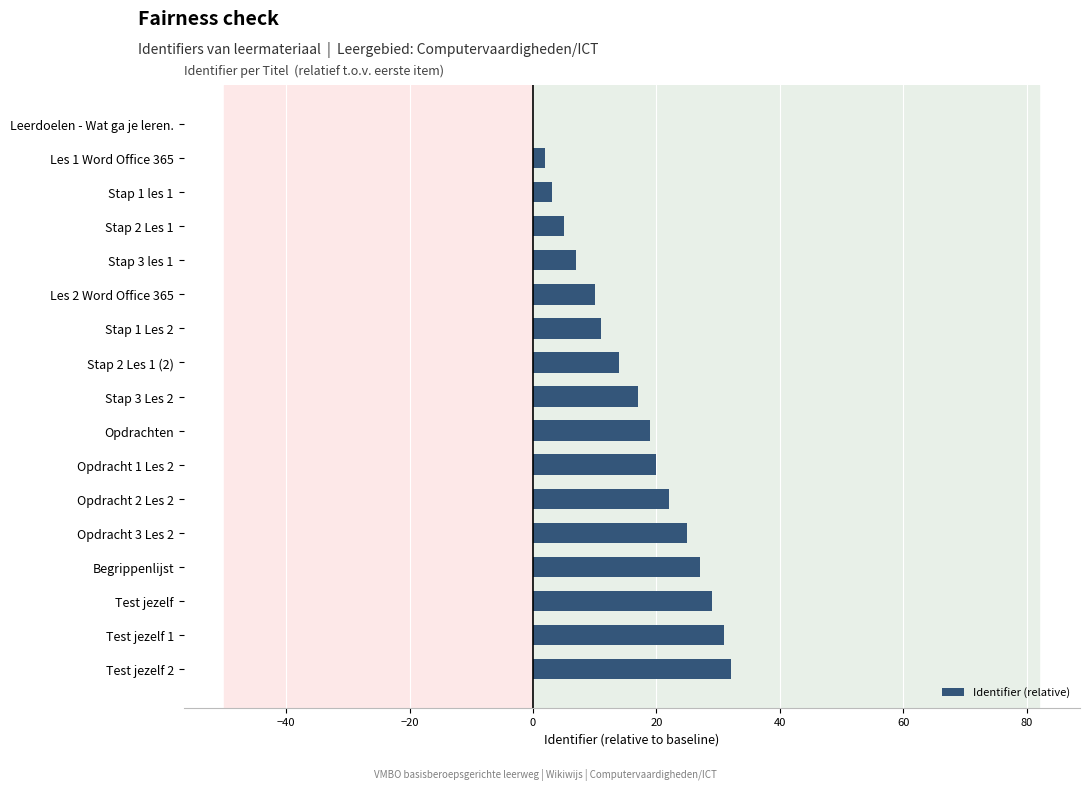

What value does the data have at Opdrachten?

19